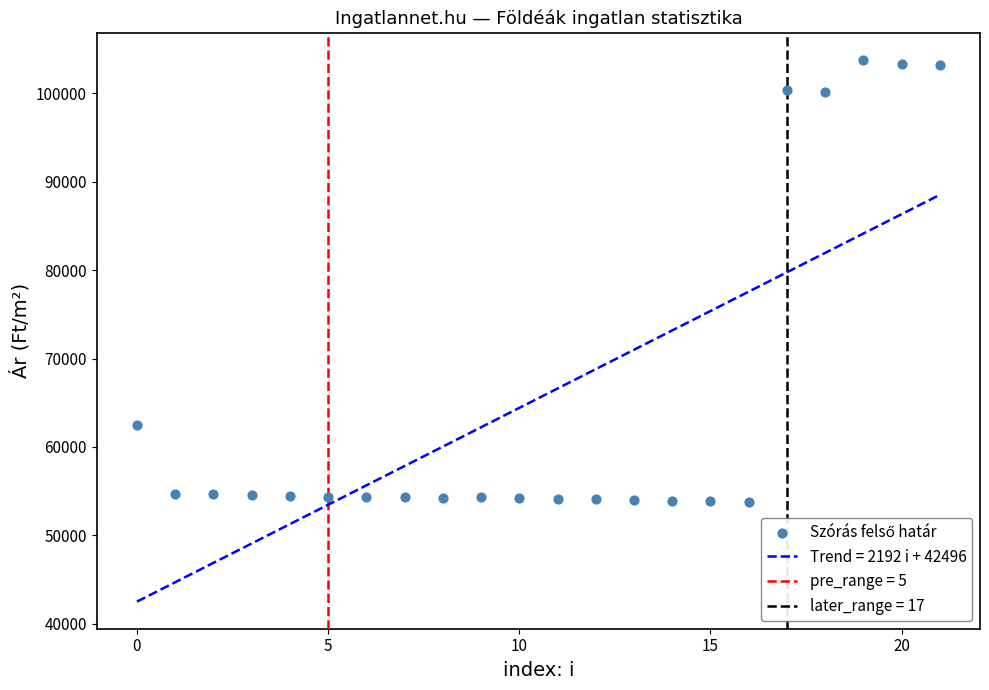

What Y value in the scatter plot is closest to 78780?

62435